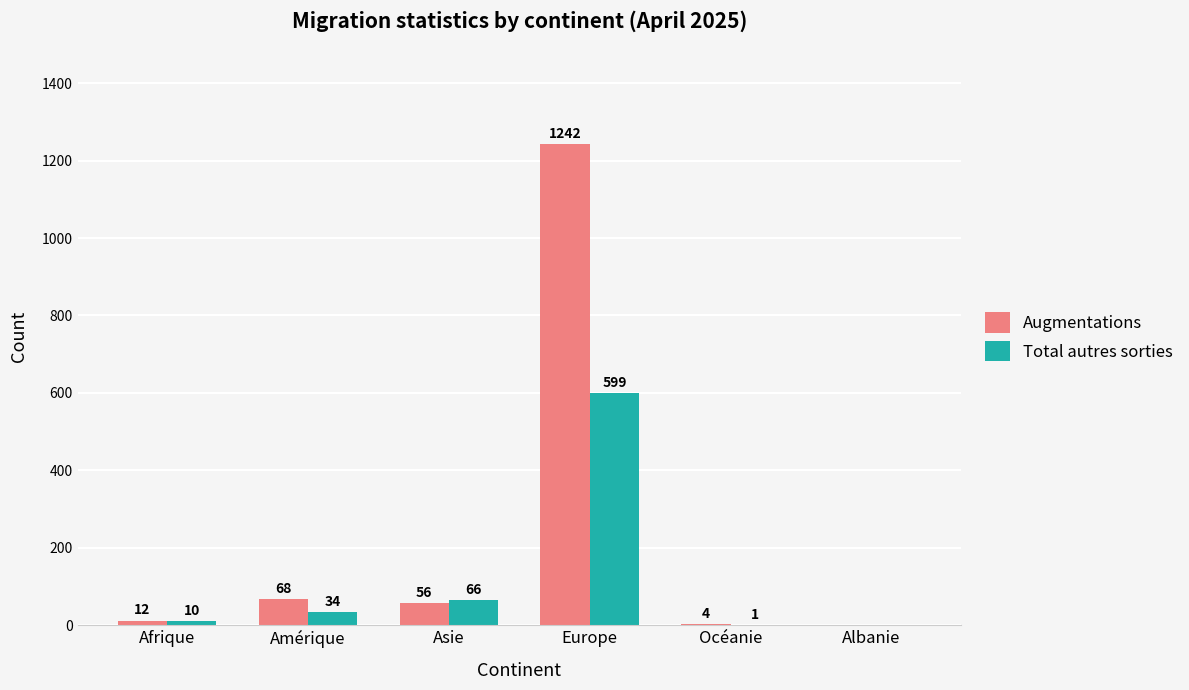

What is the average value of the Total autres sorties series?

118